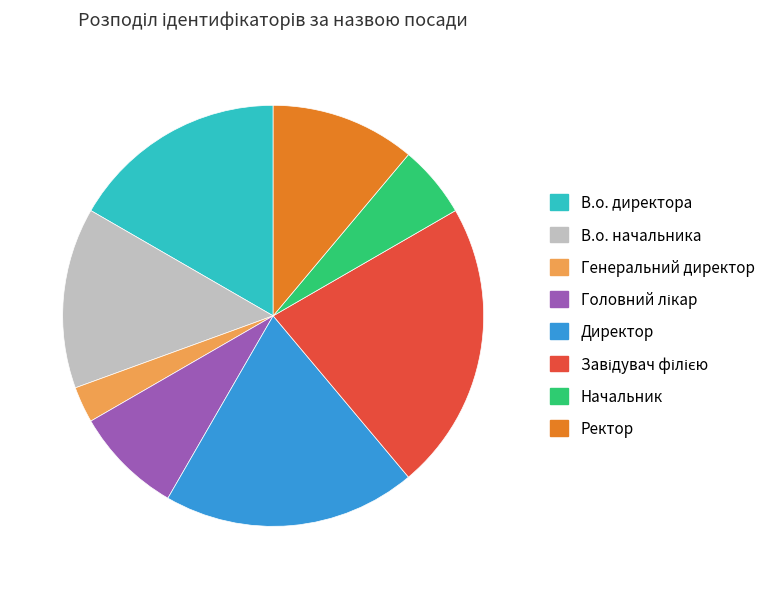

Is there any slice that represents more than half of the pie?

No